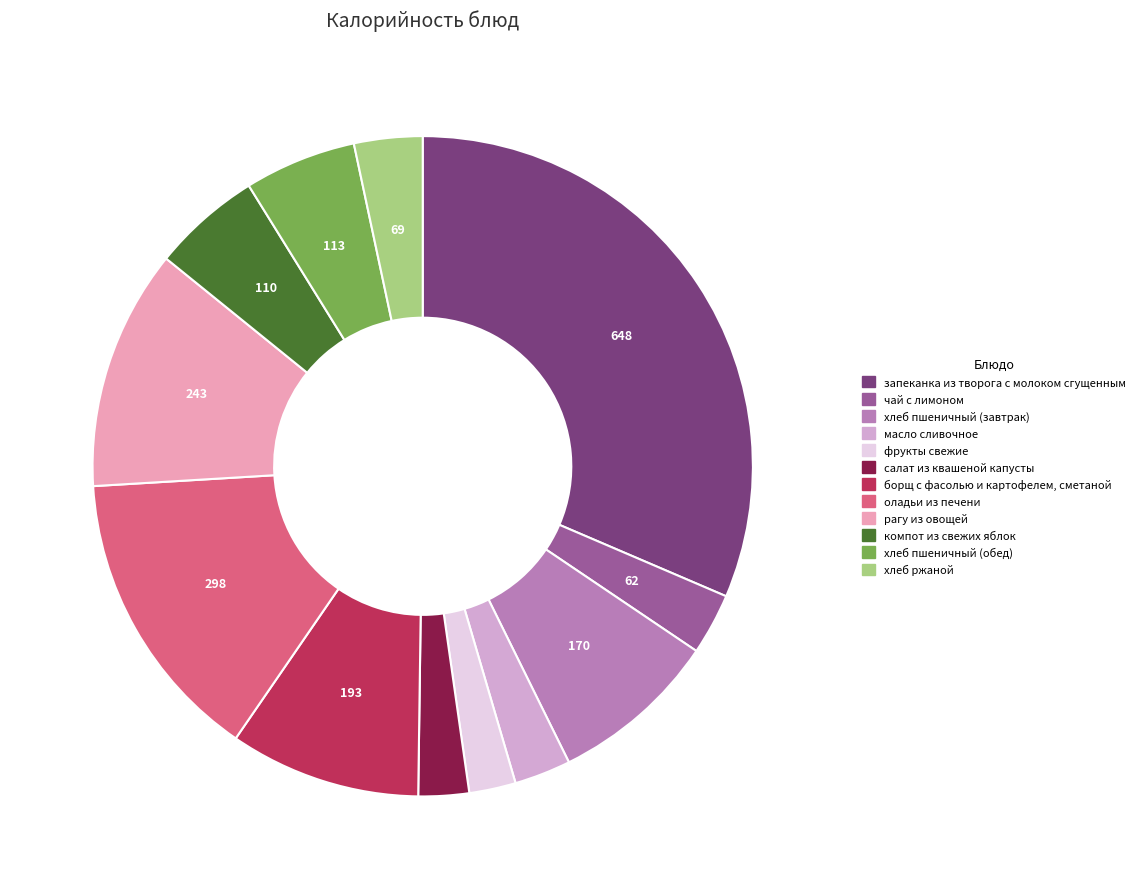

Approximately how many times larger is the value at фрукты свежие compared to салат из квашеной капусты?

0.9